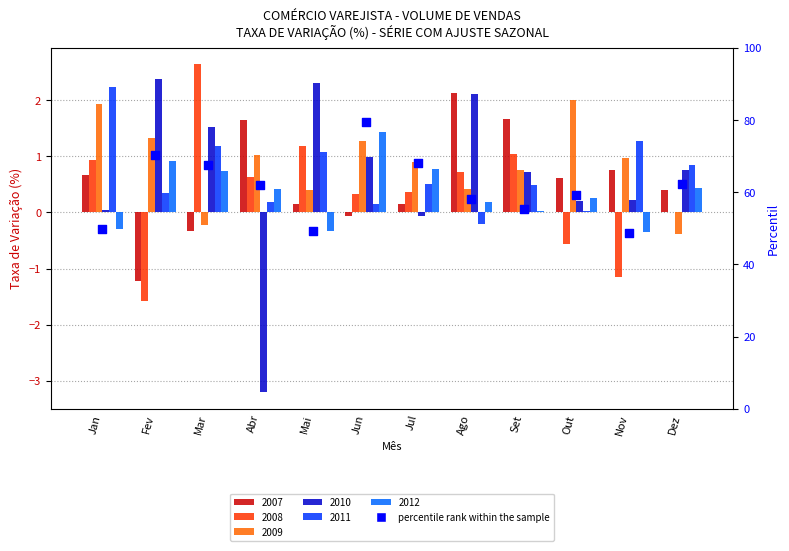

Between Jul and Ago, which is larger?

Jul